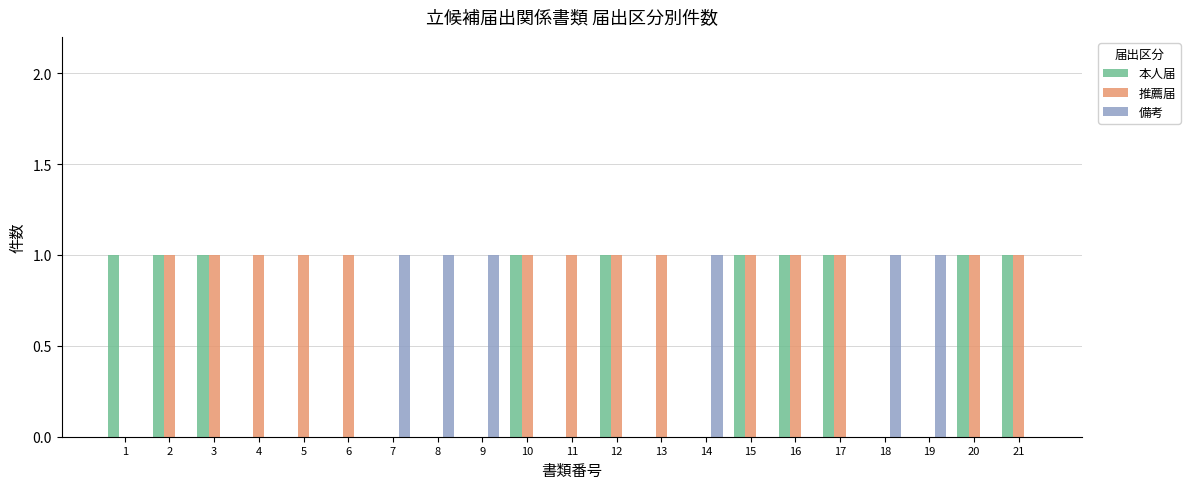

Which series changed the most between 3 and 4?

本人届